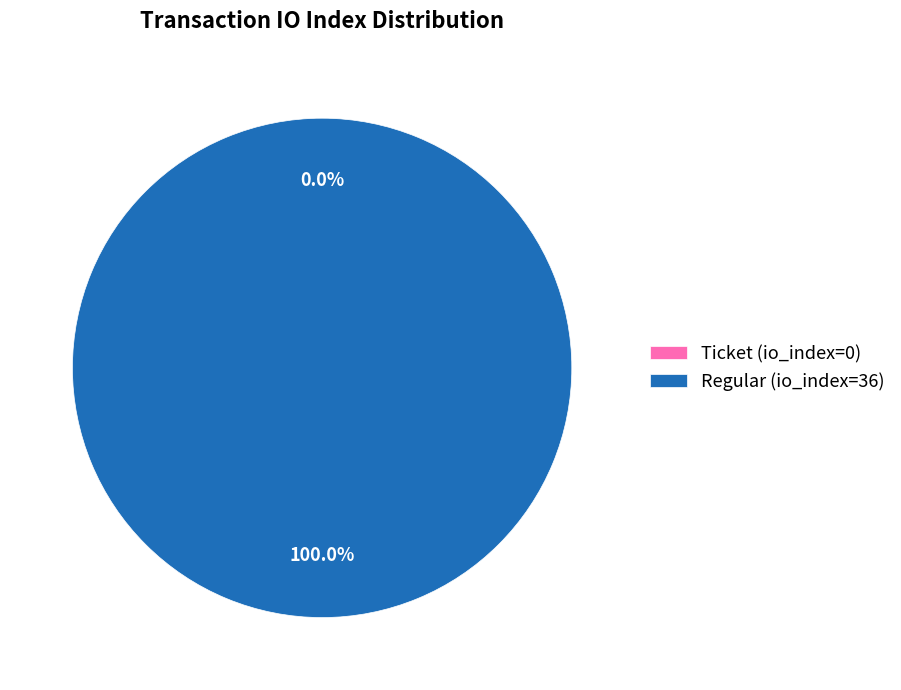

How many slices are in this pie chart?

2